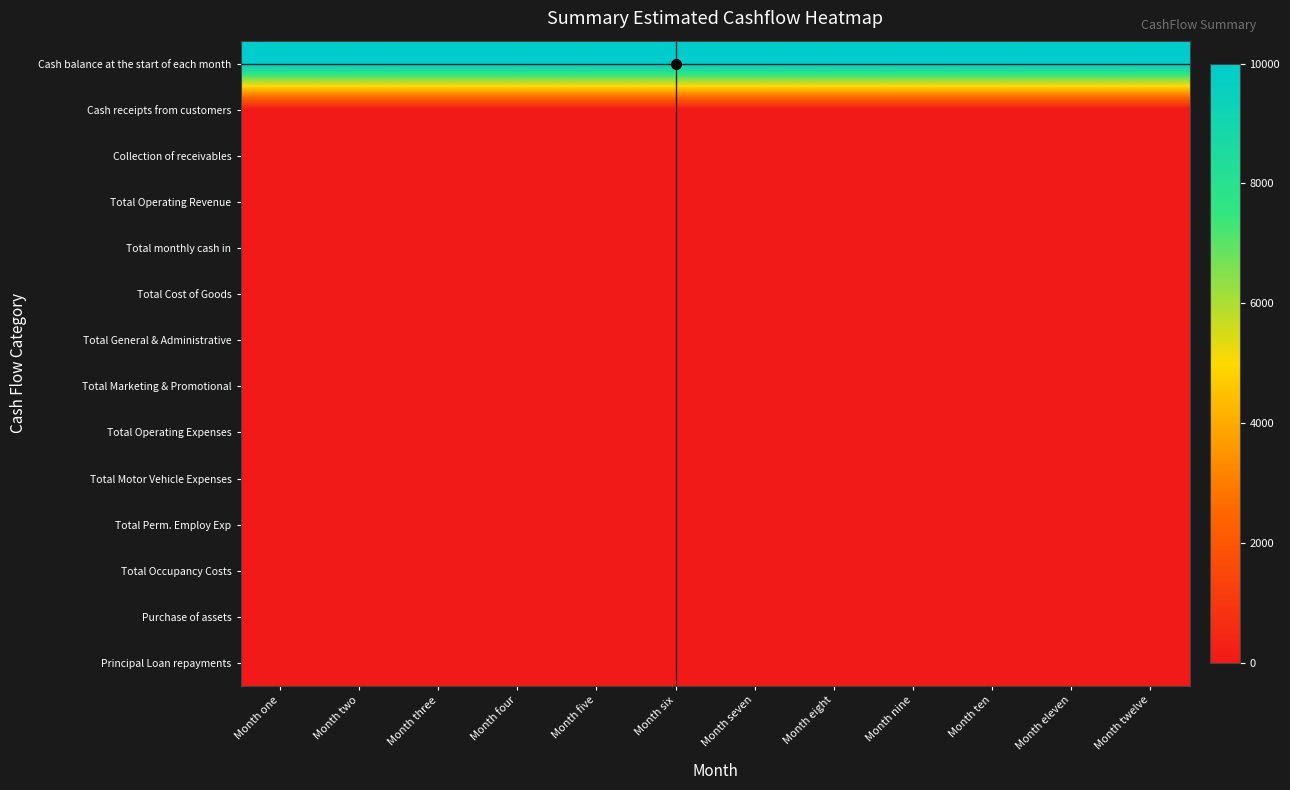

Rank the series at Month seven from lowest to highest value.

Cash receipts from customers, Collection of receivables, Total Operating Revenue, Total monthly cash in, Total Cost of Goods, Total General & Administrative, Total Marketing & Promotional, Total Operating Expenses, Total Motor Vehicle Expenses, Total Perm. Employ Exp, Total Occupancy Costs, Purchase of assets, Principal Loan repayments, Cash balance at the start of each month